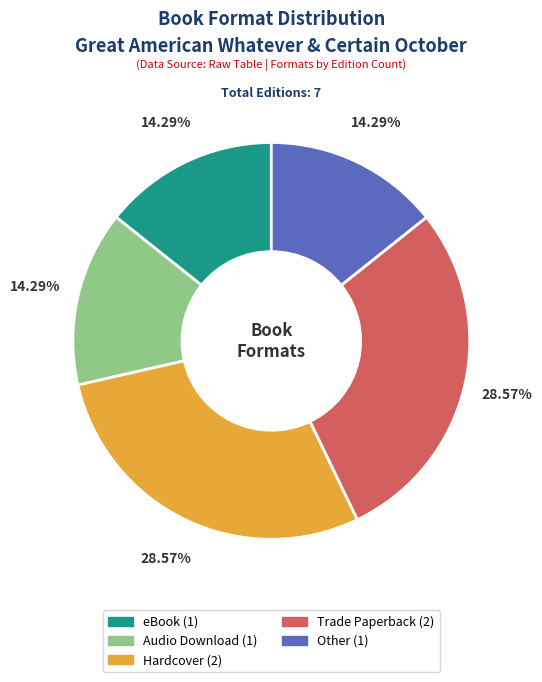

To the nearest percent, what percentage of the pie is Hardcover?

29%